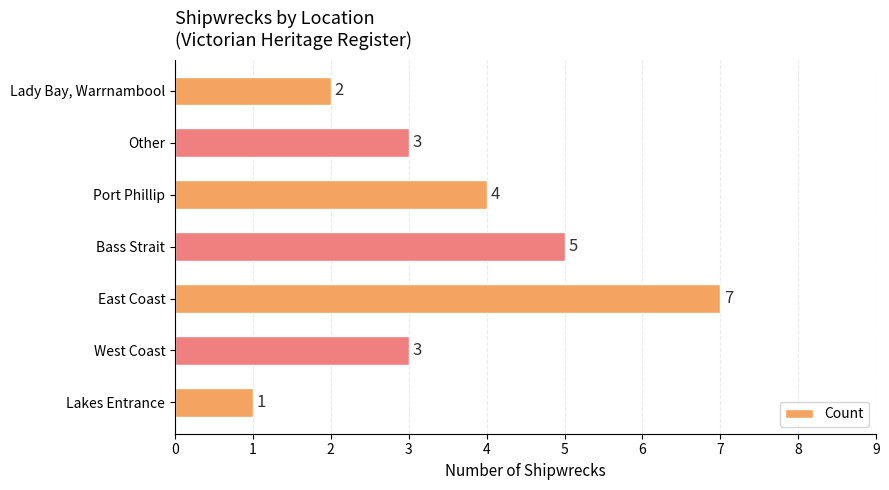

Count the number of categories in the chart.

7